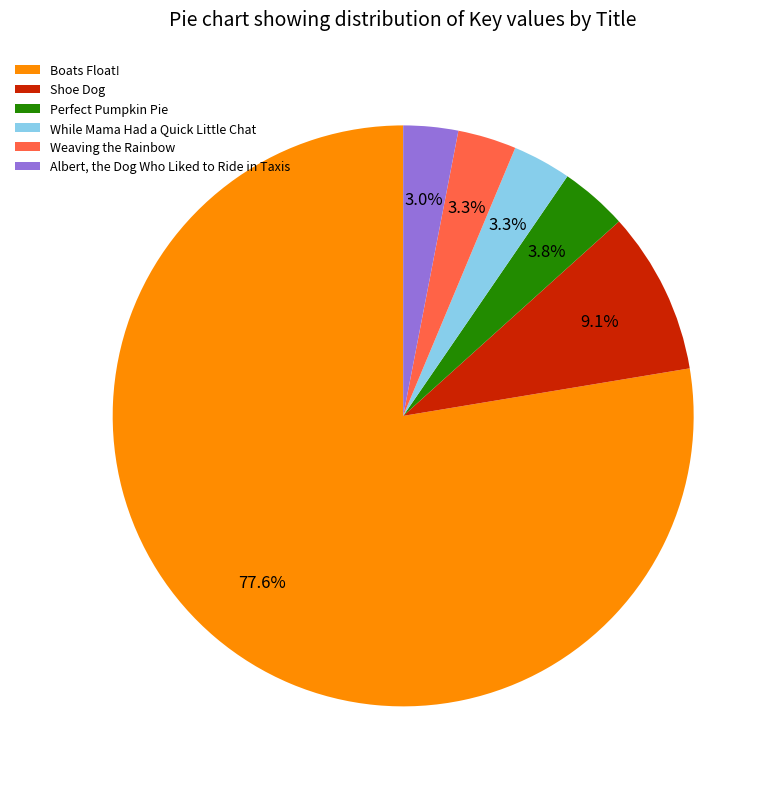

Which slice is the largest?

Boats Float!